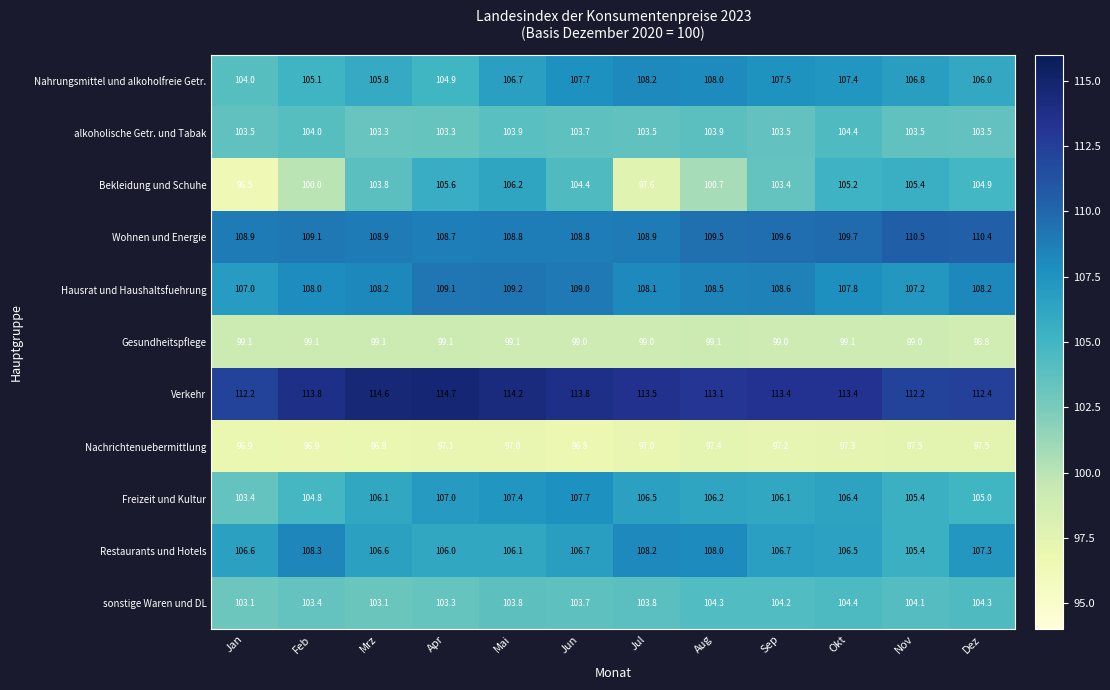

Which series has the largest total across all categories?

Verkehr